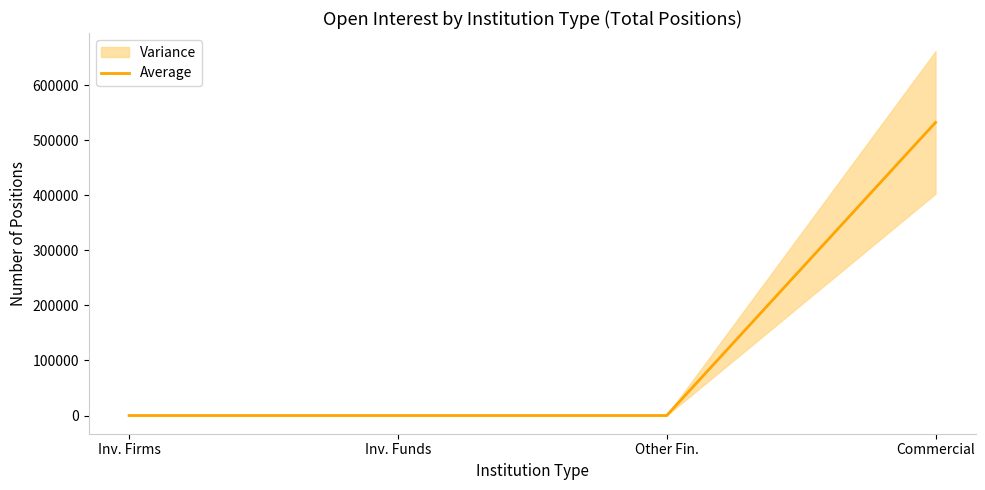

What is the label of the 4th point from the left?

Commercial